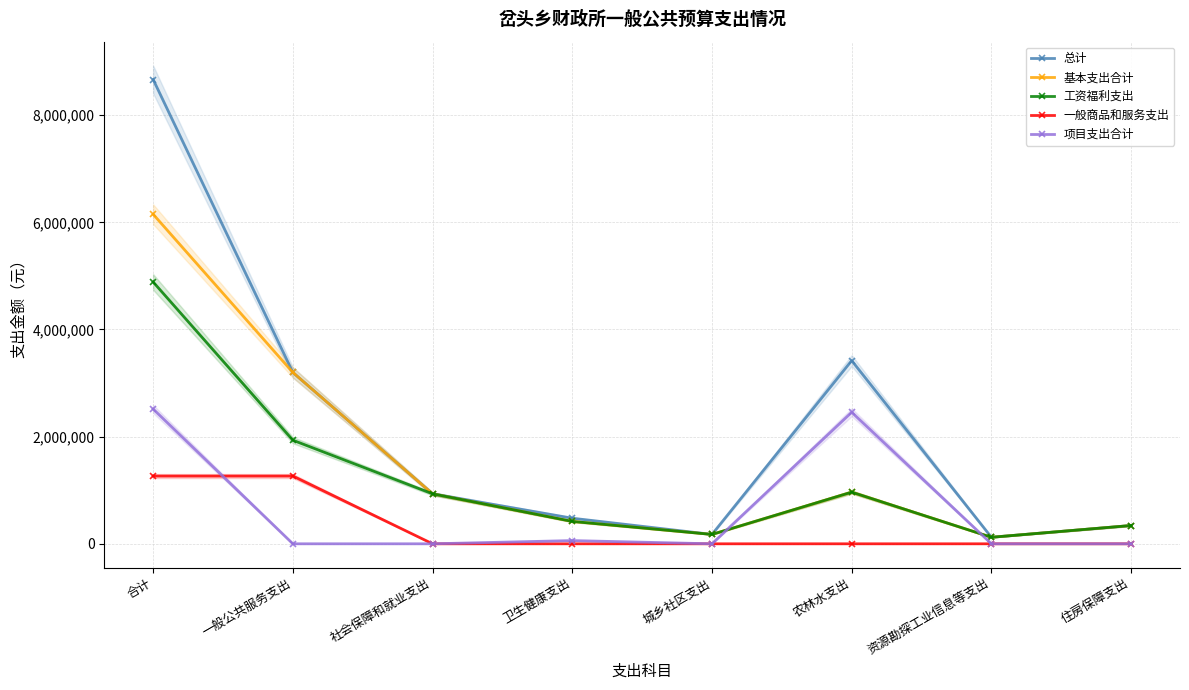

At 合计, list the series in order from smallest to largest.

一般商品和服务支出, 项目支出合计, 工资福利支出, 基本支出合计, 总计